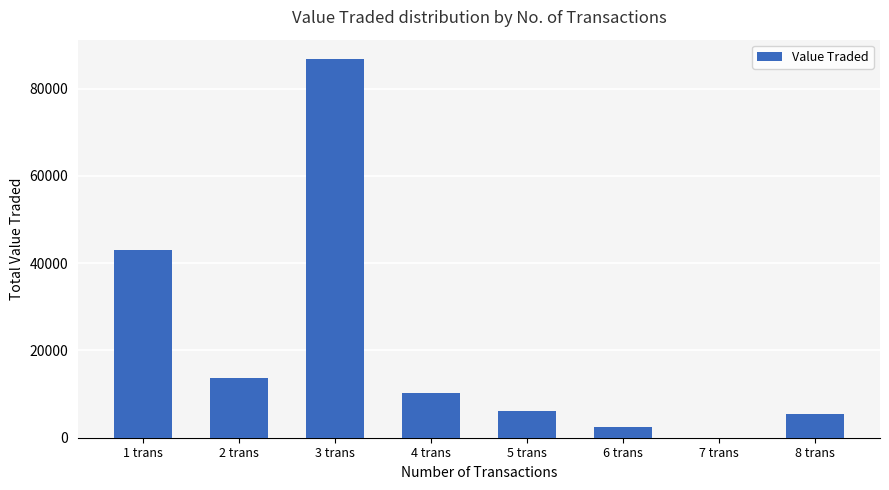

Where is the data nearest to the value 43432?

1 trans